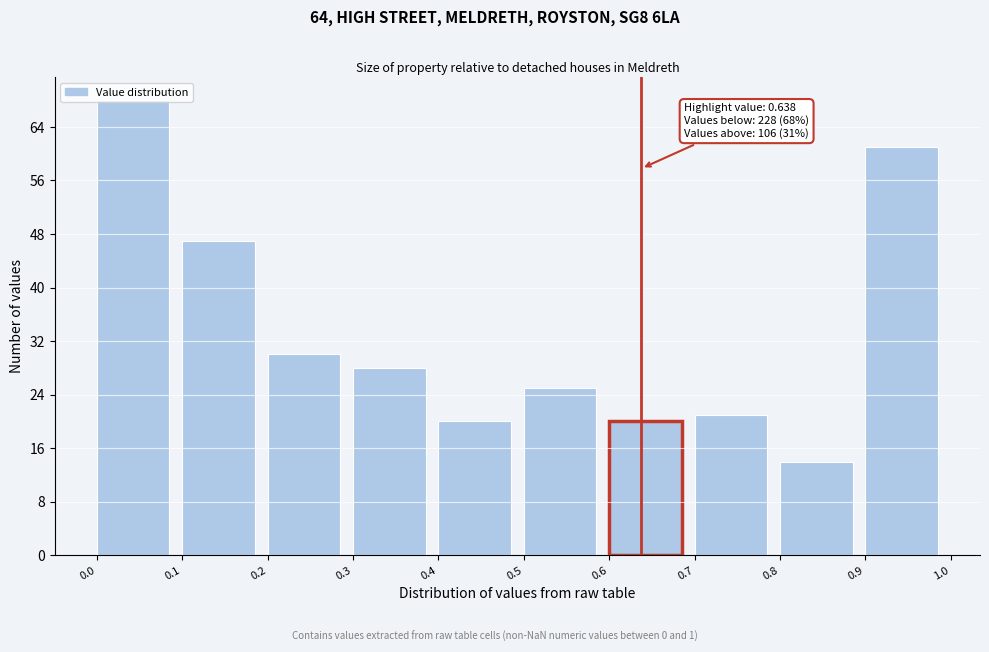

Over which range of the x-axis is the bar tallest?

0.0 to 0.1